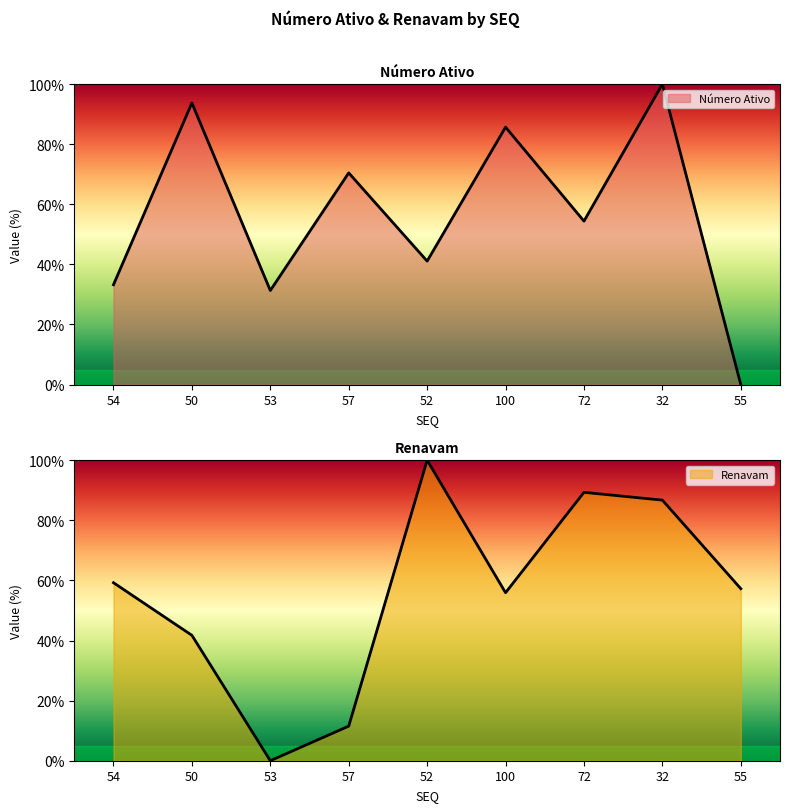

How many distinct data groups are displayed?

2